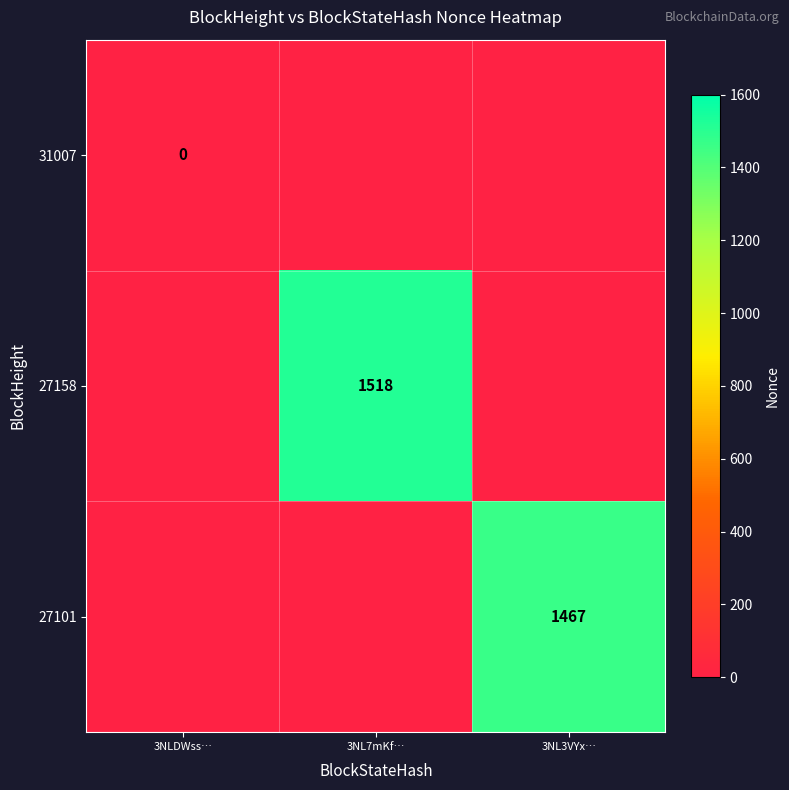

The value of 27158 at 3NL7mKf… is 611. True or false?

False